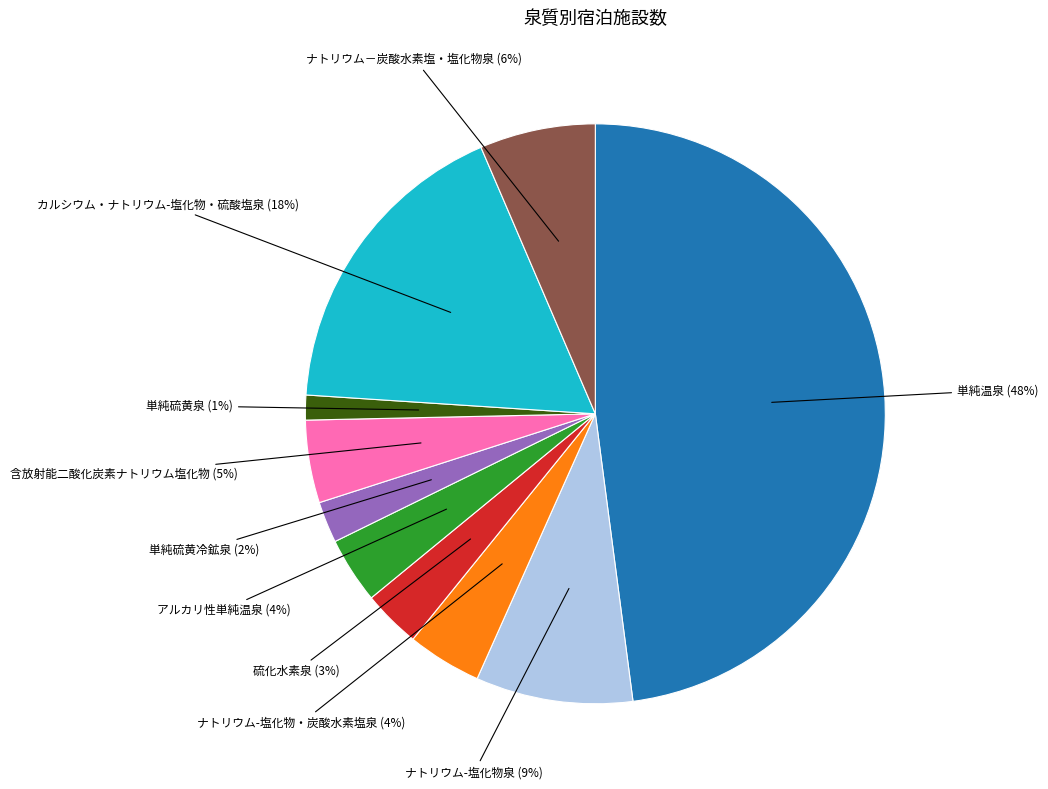

To the nearest percent, what portion does 単純硫黄泉 represent?

1%